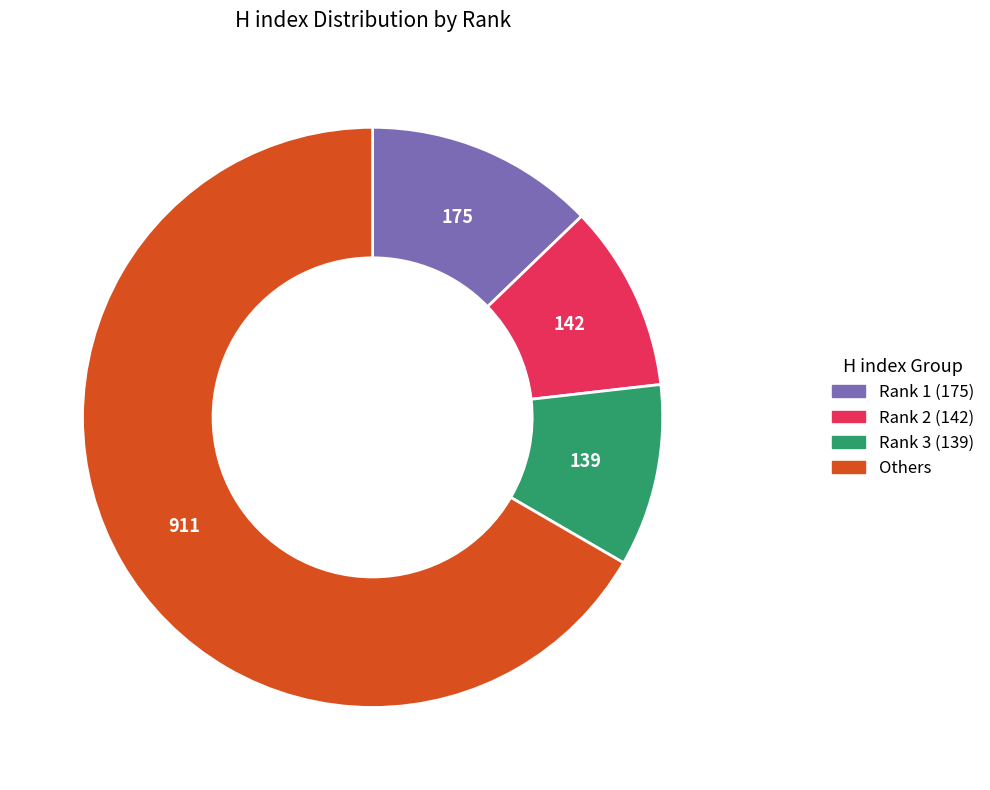

How many slices are in this pie chart?

4